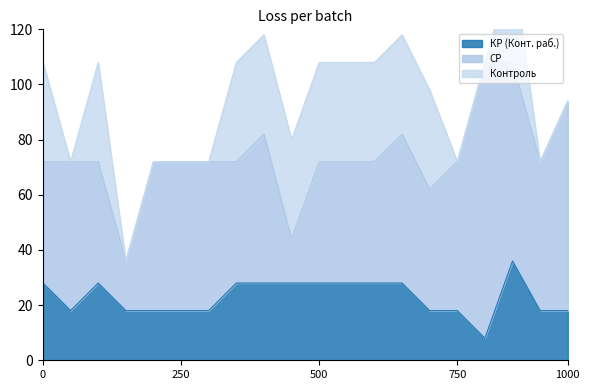

How many lines are shown in the chart?

3